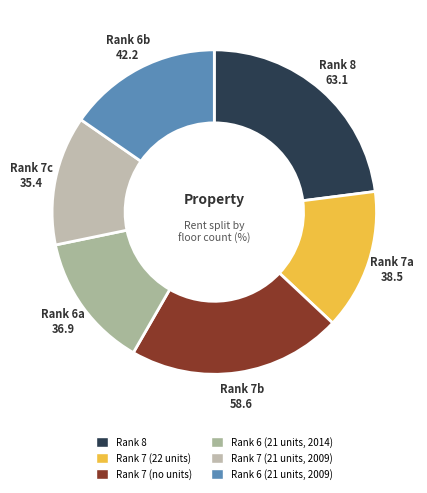

How many segments does this pie chart have?

6